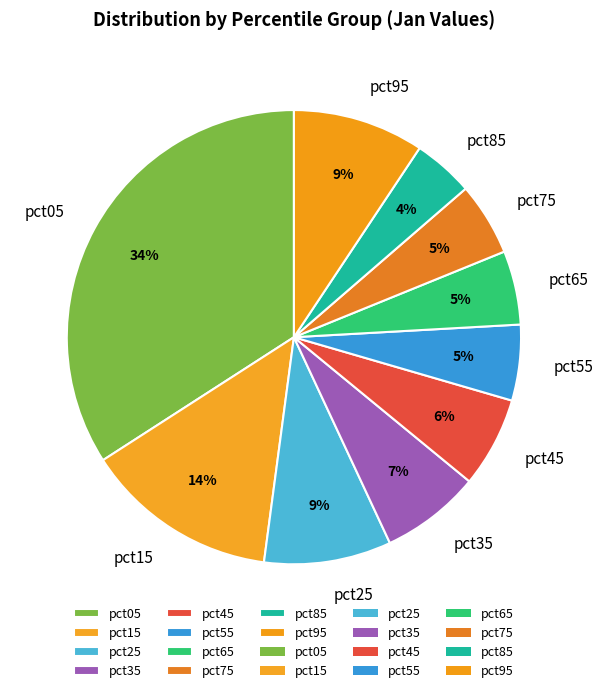

Is there a majority slice in this chart?

No